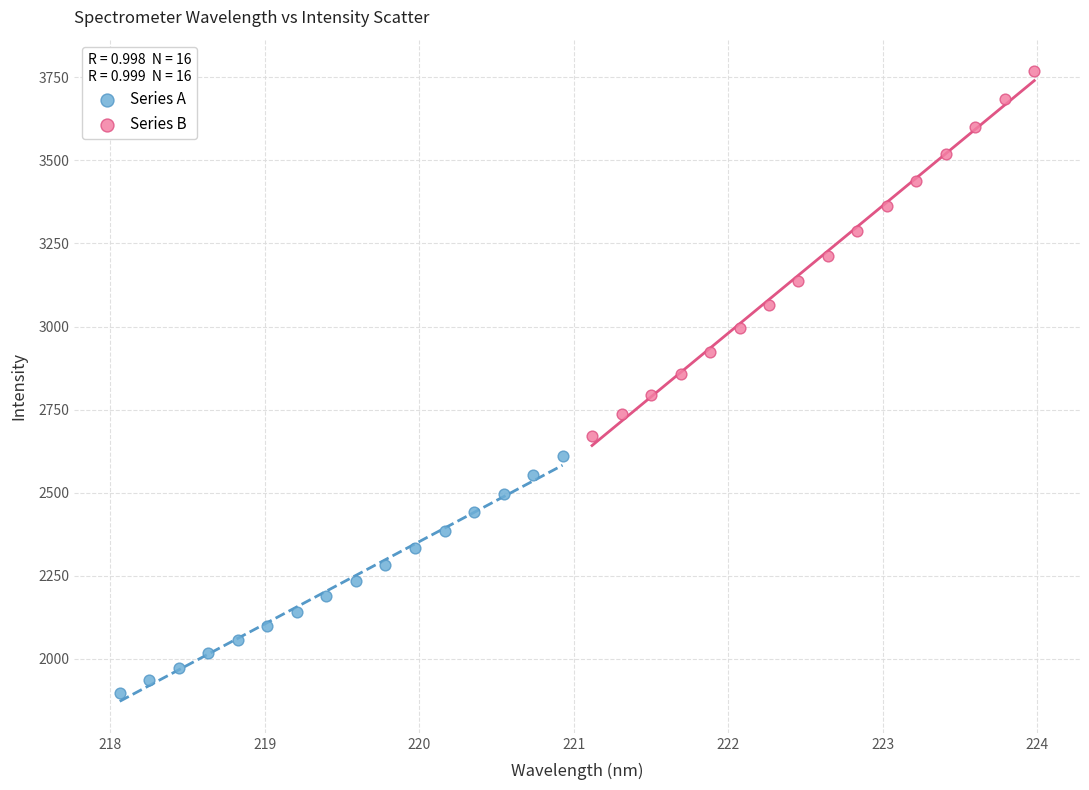

Which series reaches the maximum Y coordinate?

Series B